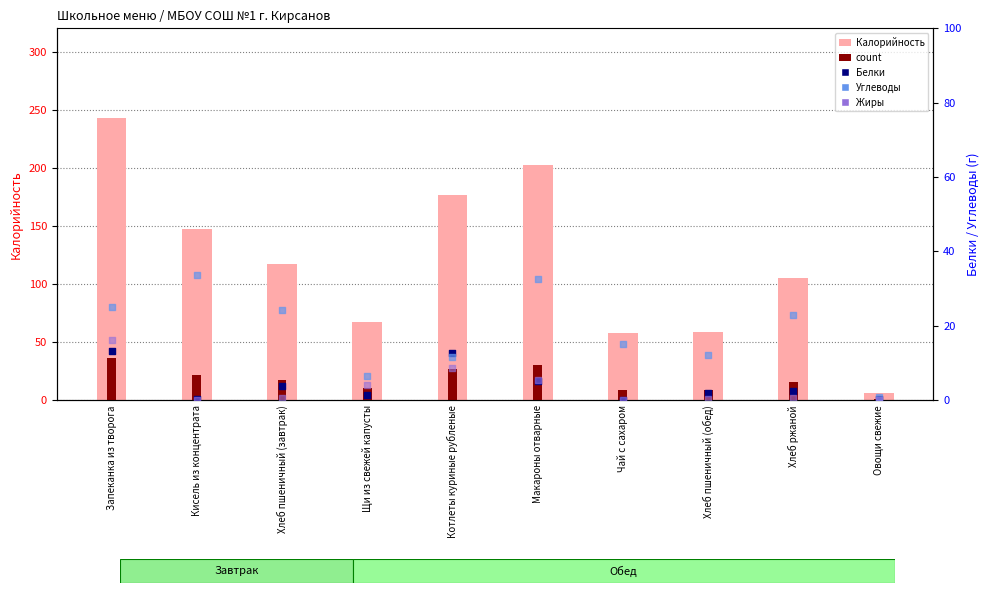

Is the value of Калорийность at Кисель из концентрата greater than the value of Углеводы at Овощи свежие?

Yes